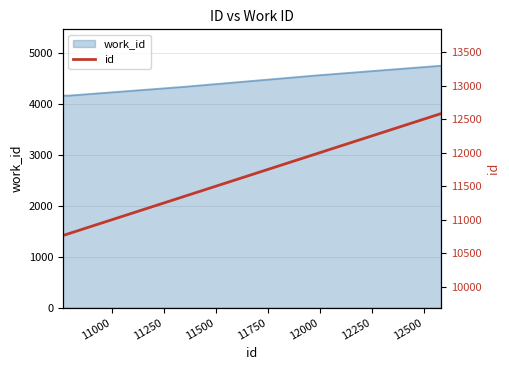

What is the difference between the maximum and minimum values?

1820